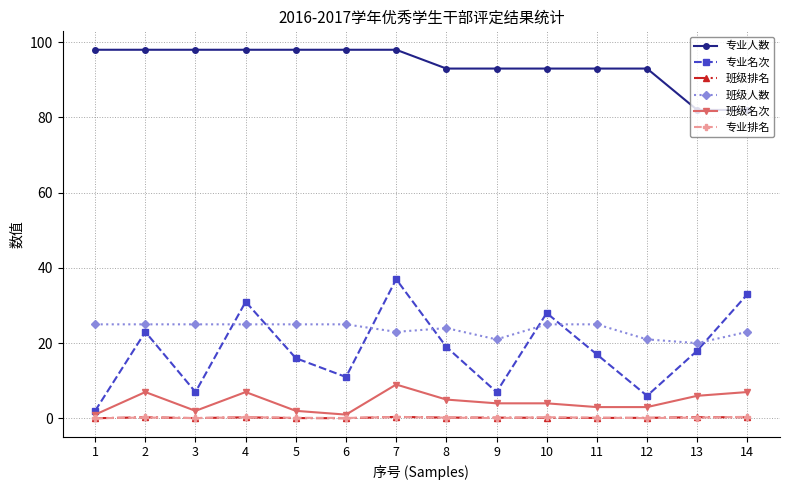

What is the difference between the maximum and minimum values in the 专业人数 series?

16.0